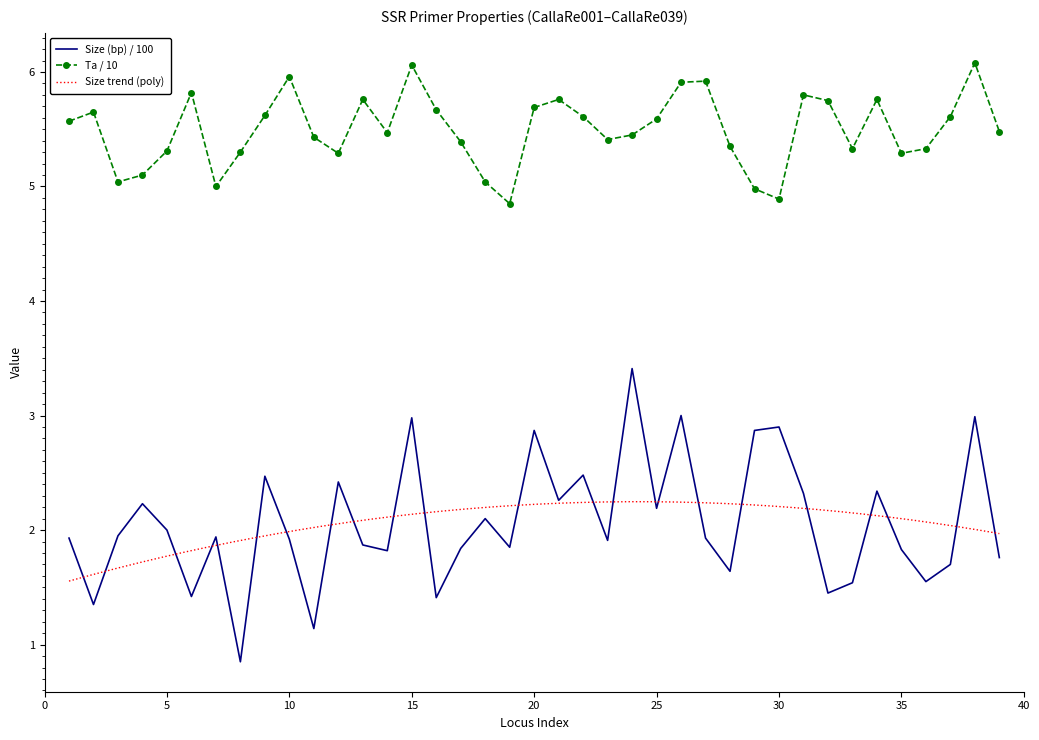

Which label corresponds to the smallest value in the chart?

CallaRe008